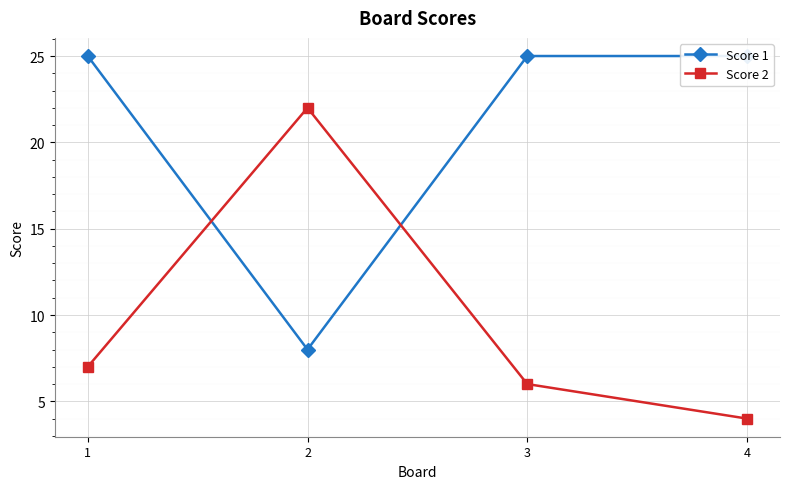

How many lines are shown in the chart?

2